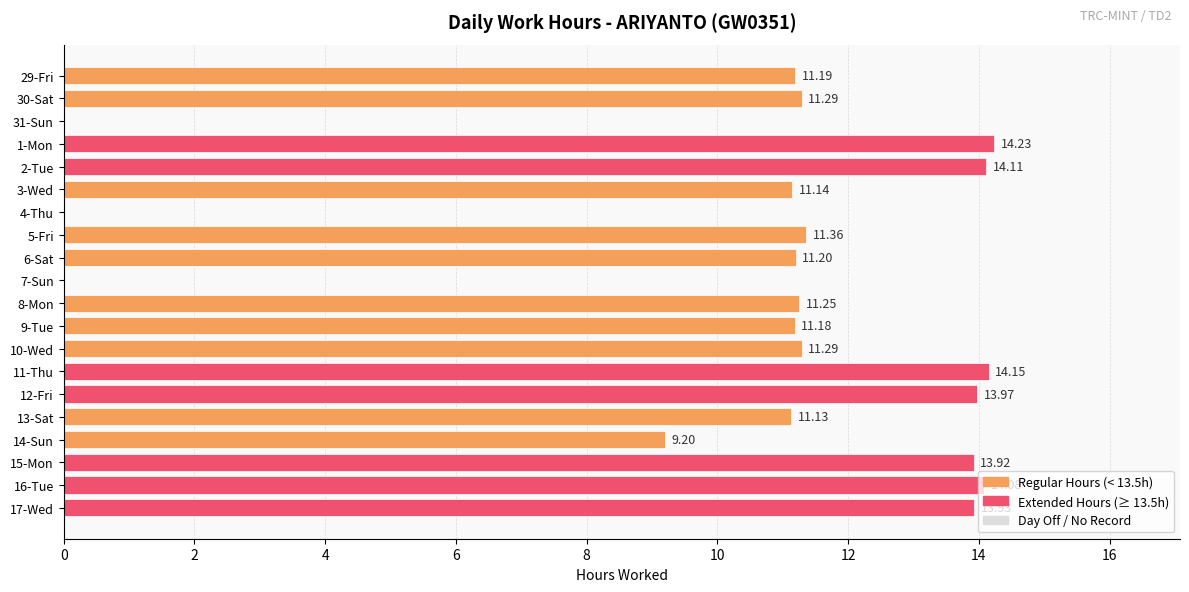

Which category has the highest value across all series?

1-Mon